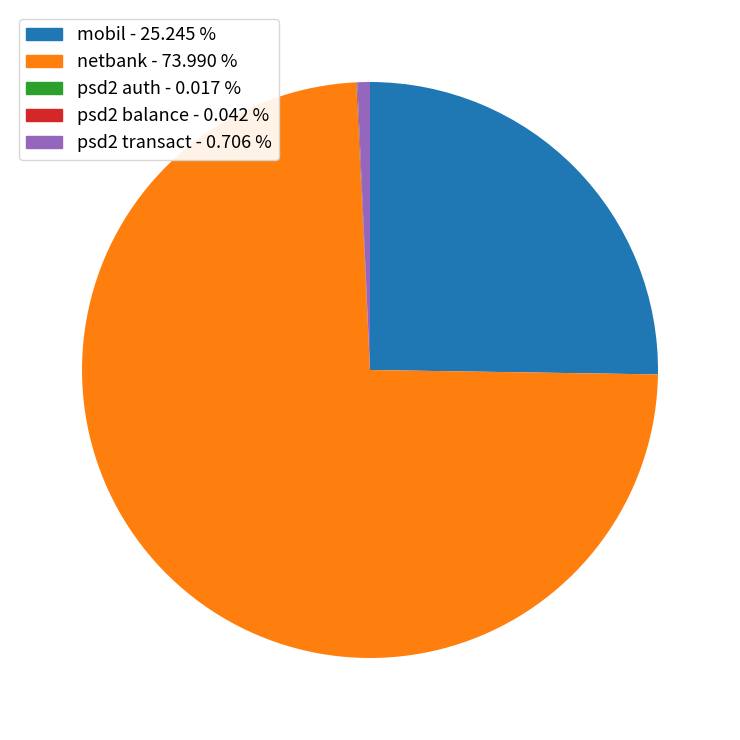

Is there any slice that represents more than half of the pie?

Yes